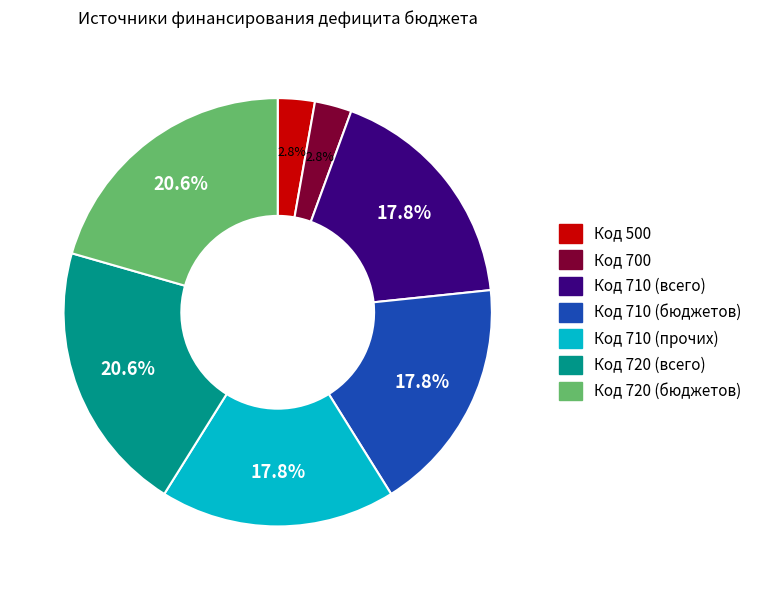

Which has a higher value, Код 710 (всего) or Код 720 (бюджетов)?

Код 720 (бюджетов)